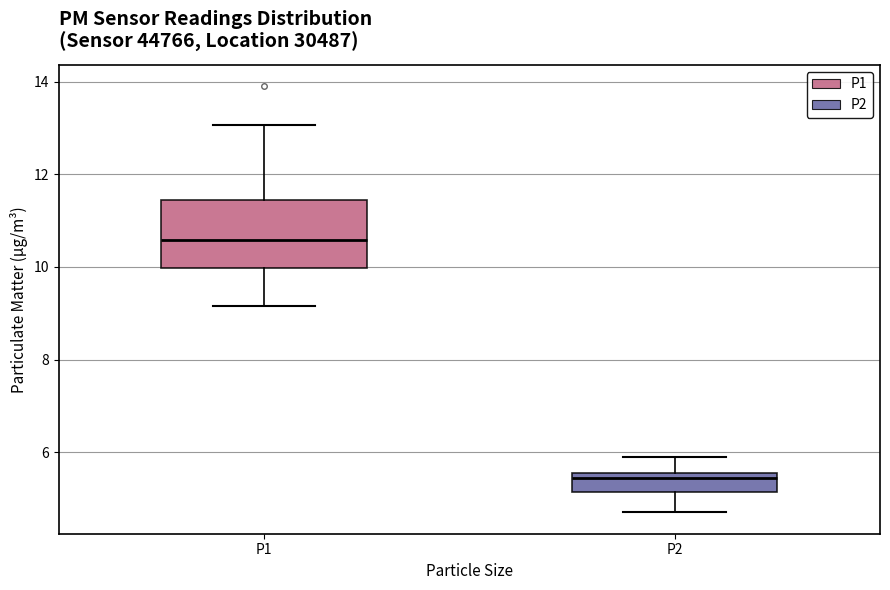

Reading left to right, transcribe this box plot: for each box, give where its median line is, the range the box spans, and where its two whiskers end, as read against the y-axis. The values are not printed on the chart, so give them approximately, as read against the axis.

P1: median 10.6, box 10.0 to 11.4, whiskers 9.2 to 13.0
P2: median 5.4, box 5.2 to 5.6, whiskers 4.8 to 6.0